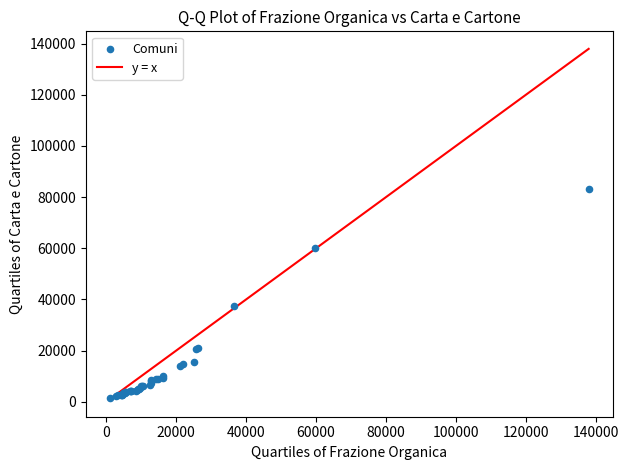

What Y value in the scatter plot is closest to 42352?

37356.8